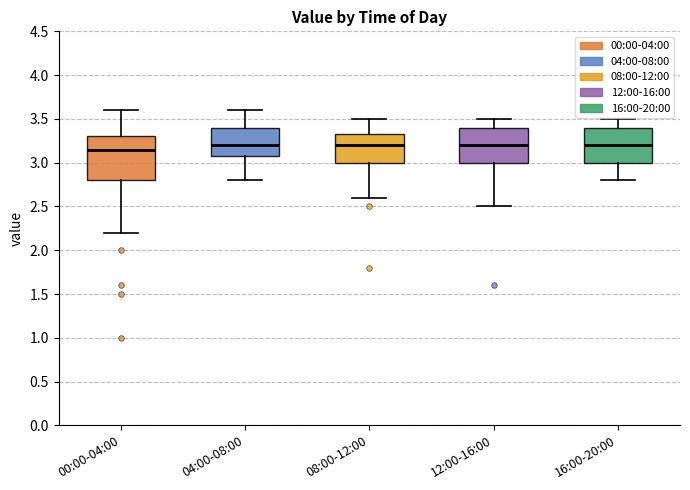

Reading left to right, read every box against the y-axis: the position of its median line, the range the box covers, and the ends of its whiskers. The values are not printed on the chart, so give them approximately, as read against the axis.

00:00-04:00: median 3.15, box 2.80 to 3.30, whiskers 2.20 to 3.60
04:00-08:00: median 3.20, box 3.10 to 3.40, whiskers 2.80 to 3.60
08:00-12:00: median 3.20, box 3.00 to 3.35, whiskers 2.60 to 3.50
12:00-16:00: median 3.20, box 3.00 to 3.40, whiskers 2.50 to 3.50
16:00-20:00: median 3.20, box 3.00 to 3.40, whiskers 2.80 to 3.50